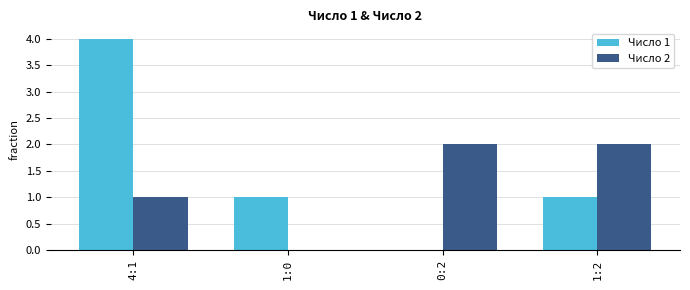

Which series has the largest range (max minus min)?

Число 1